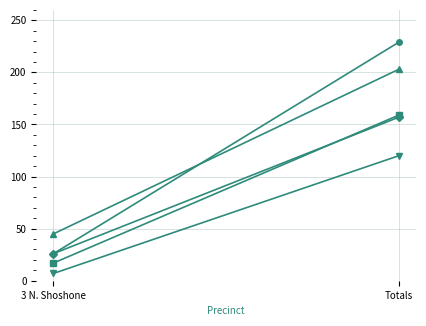

Reading left to right, list all the values displayed in this chart.

Rene Rodriguez: 3 N. Shoshone=26	Totals=229
Cresley McConnell: 3 N. Shoshone=45	Totals=203
Verlon C. Southwick: 3 N. Shoshone=17	Totals=159
William T. (Bill) Irving: 3 N. Shoshone=26	Totals=157
George JR Gregory: 3 N. Shoshone=7	Totals=120